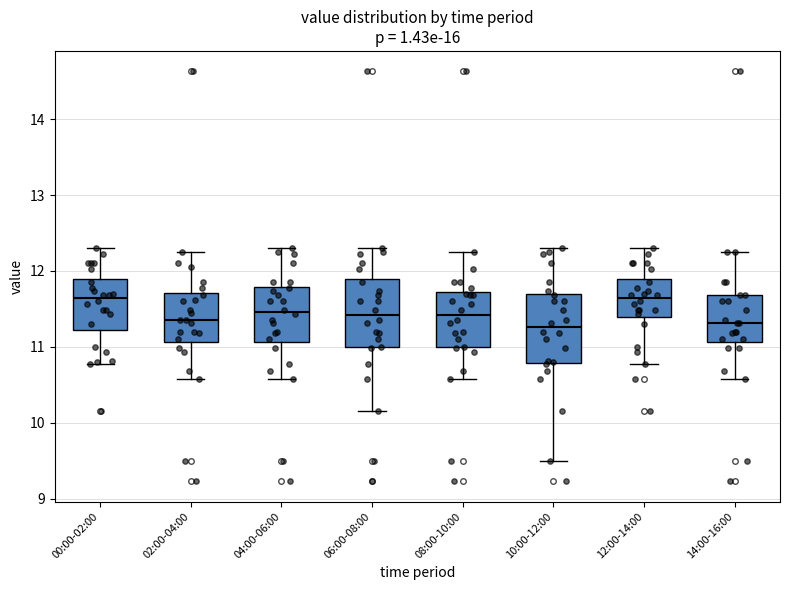

Reading left to right, read every box against the y-axis: the position of its median line, the range the box covers, and the ends of its whiskers. The values are not printed on the chart, so give them approximately, as read against the axis.

00:00-02:00: median 11.6, box 11.2 to 11.9, whiskers 10.8 to 12.3
02:00-04:00: median 11.4, box 11.1 to 11.7, whiskers 10.6 to 12.3
04:00-06:00: median 11.5, box 11.1 to 11.8, whiskers 10.6 to 12.3
06:00-08:00: median 11.4, box 11.0 to 11.9, whiskers 10.2 to 12.3
08:00-10:00: median 11.4, box 11.0 to 11.7, whiskers 10.6 to 12.3
10:00-12:00: median 11.3, box 10.8 to 11.7, whiskers 9.5 to 12.3
12:00-14:00: median 11.6, box 11.4 to 11.9, whiskers 10.8 to 12.3
14:00-16:00: median 11.3, box 11.1 to 11.7, whiskers 10.6 to 12.3